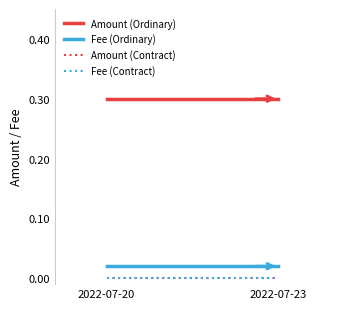

Which series has the widest spread of values?

Amount (Ordinary)